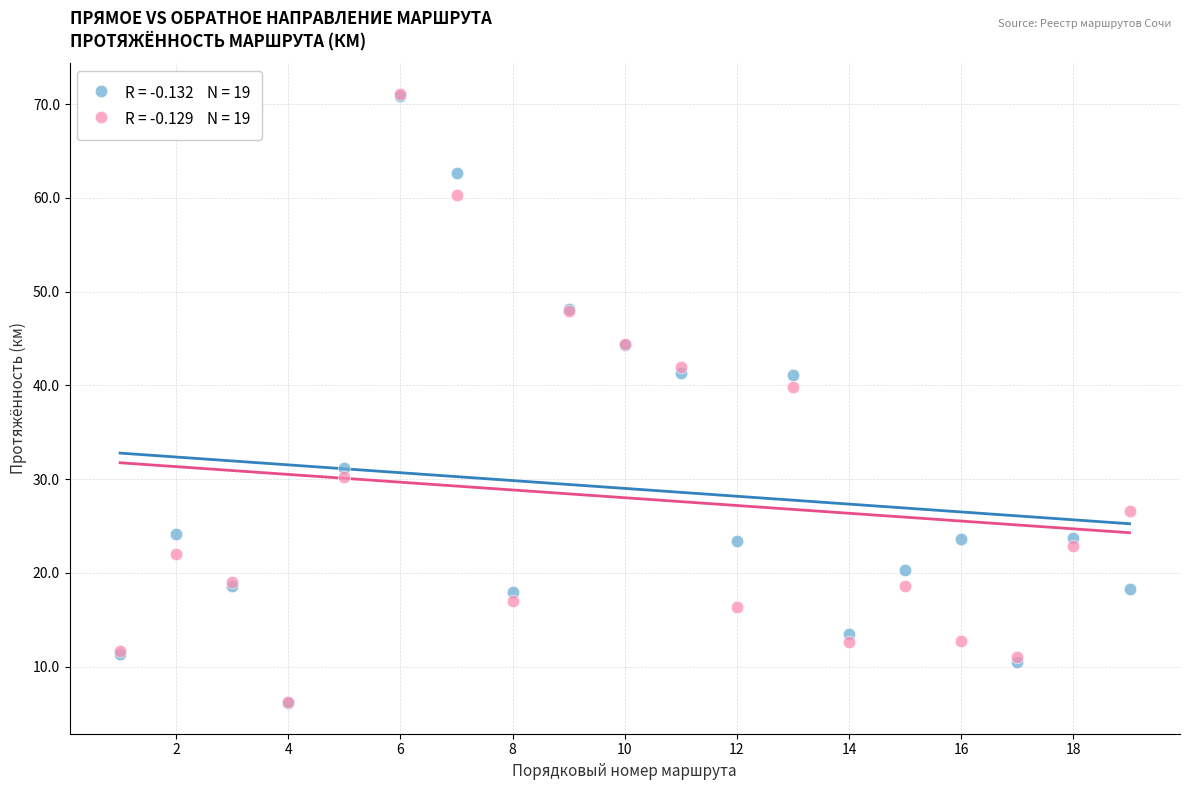

Across all series, what Y value is closest to 38?

39.8